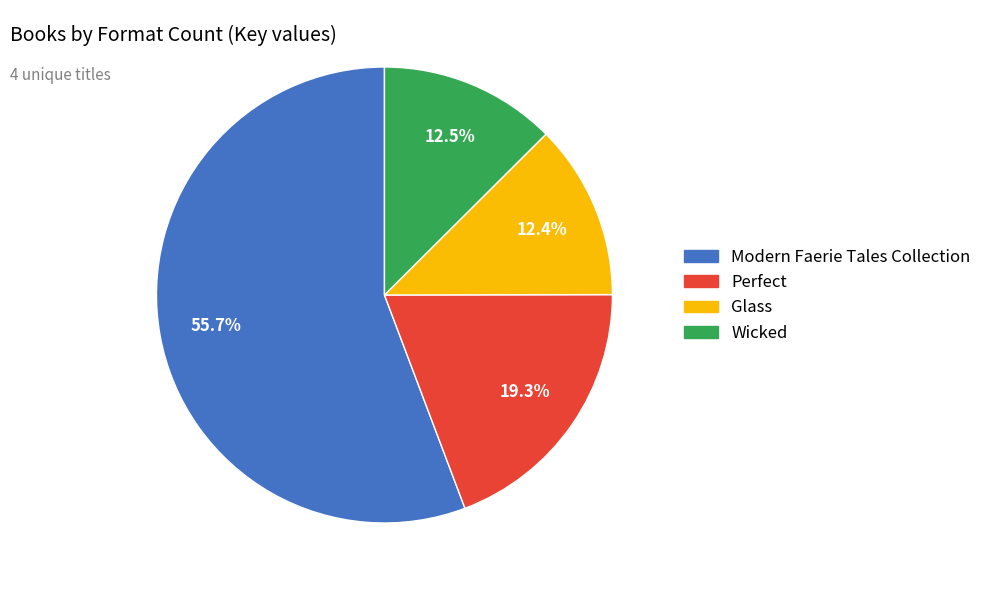

How many segments does this pie chart have?

4